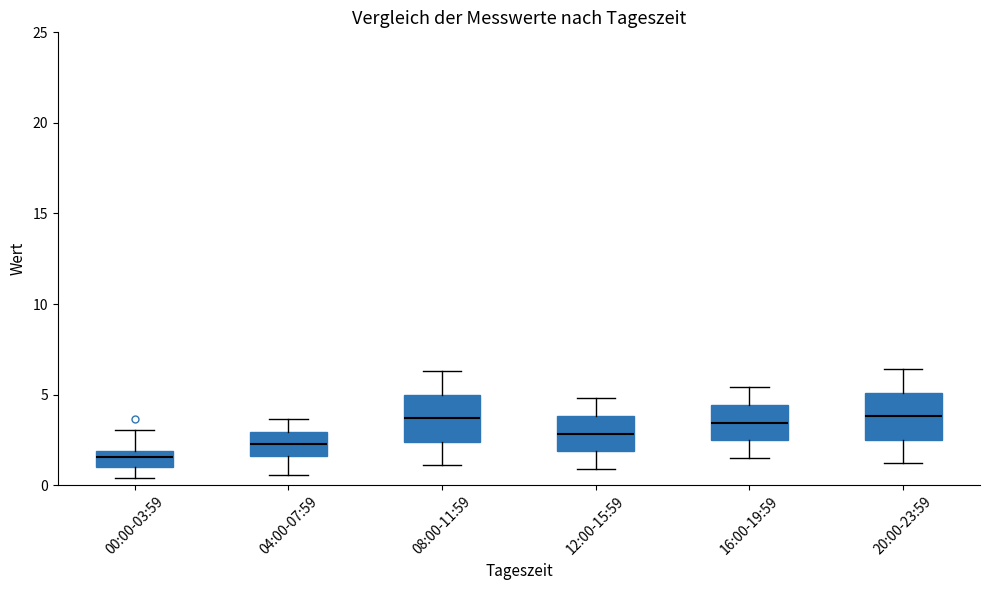

Which box's median line is the lowest?

00:00-03:59